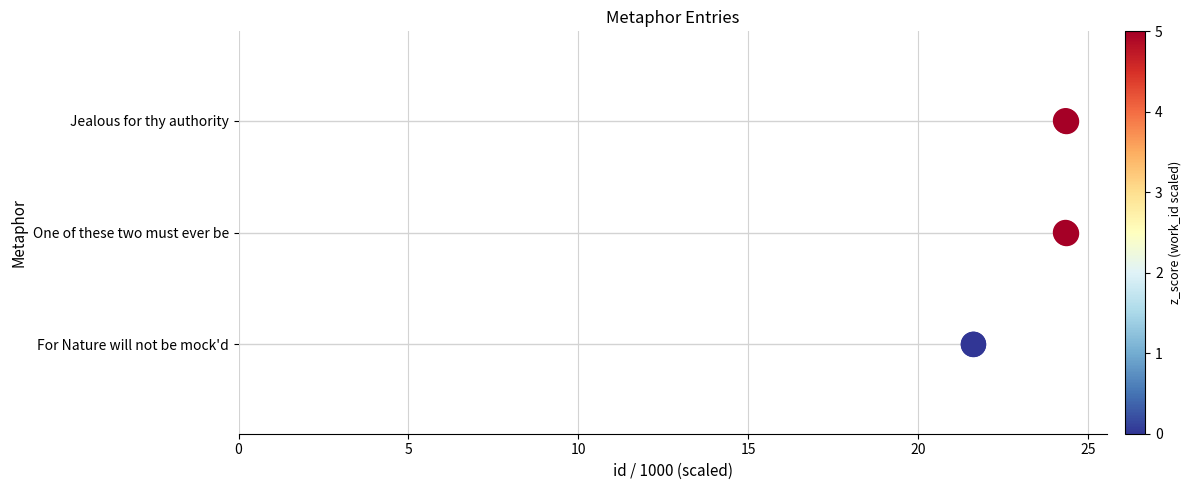

What is the change in value from 0 to 5?

+1